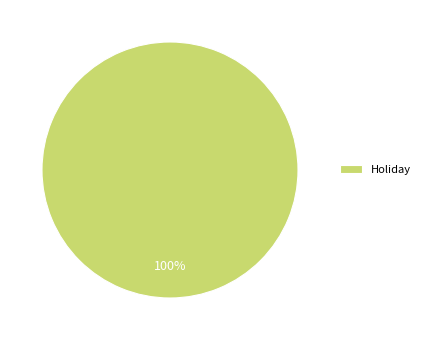

Rank the categories by value from highest to lowest.

Holiday